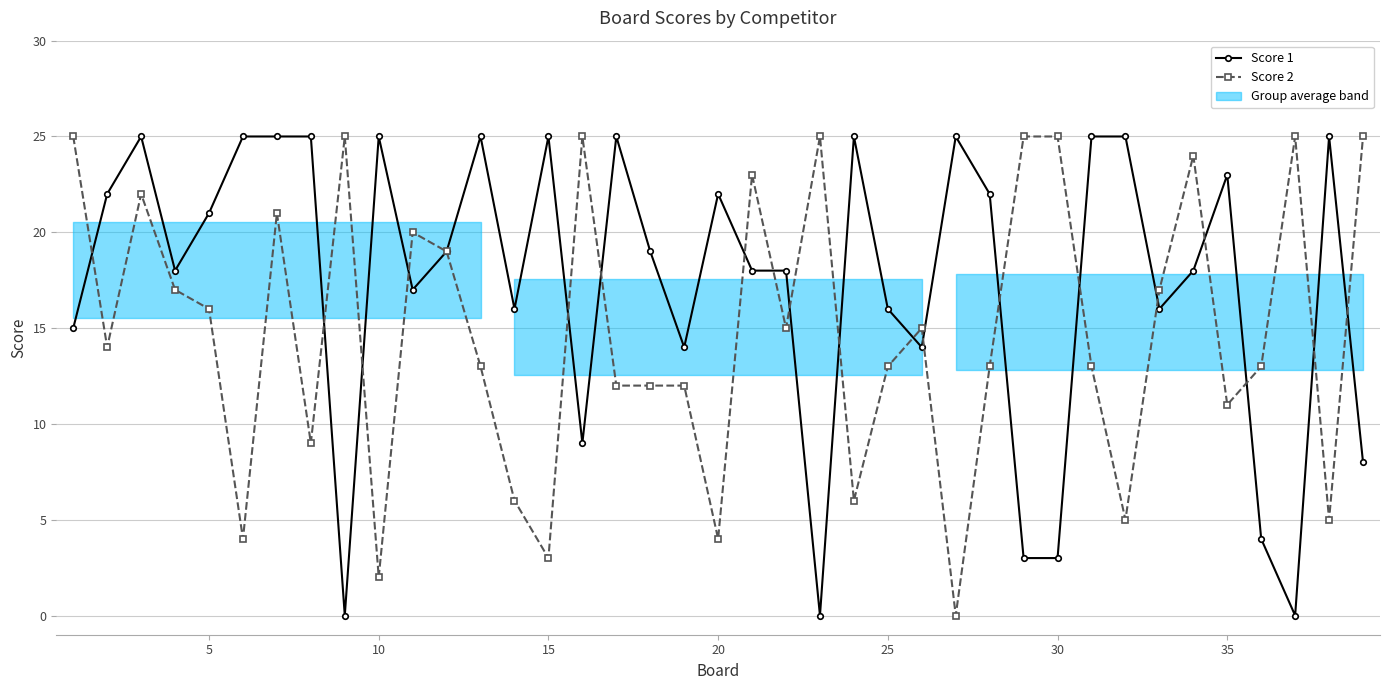

After their last crossing, which series has the higher values: Score 1 or Score 2?

Score 2